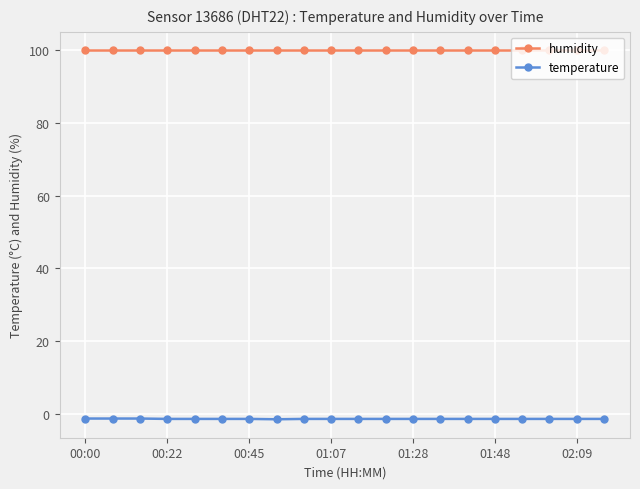

Rank the series by their maximum value, from lowest to highest.

temperature, humidity